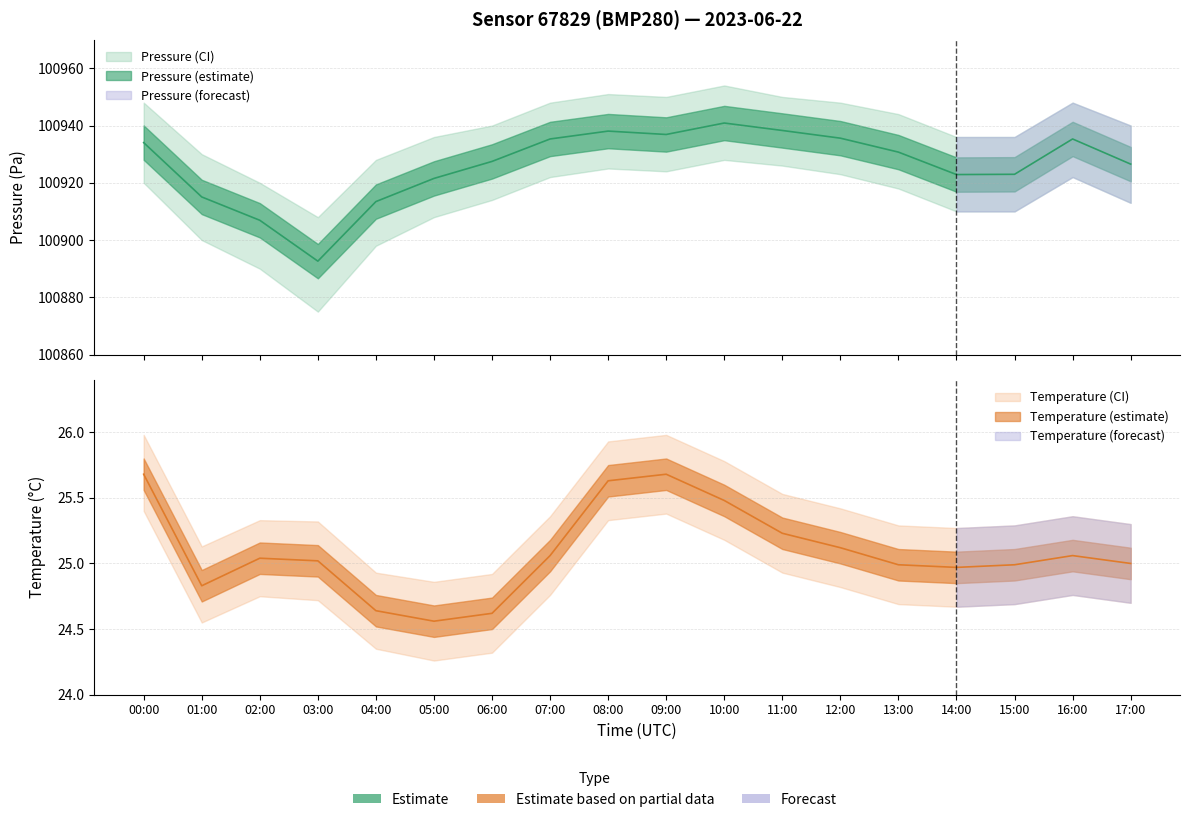

Is this an area chart (filled region under the line)?

No